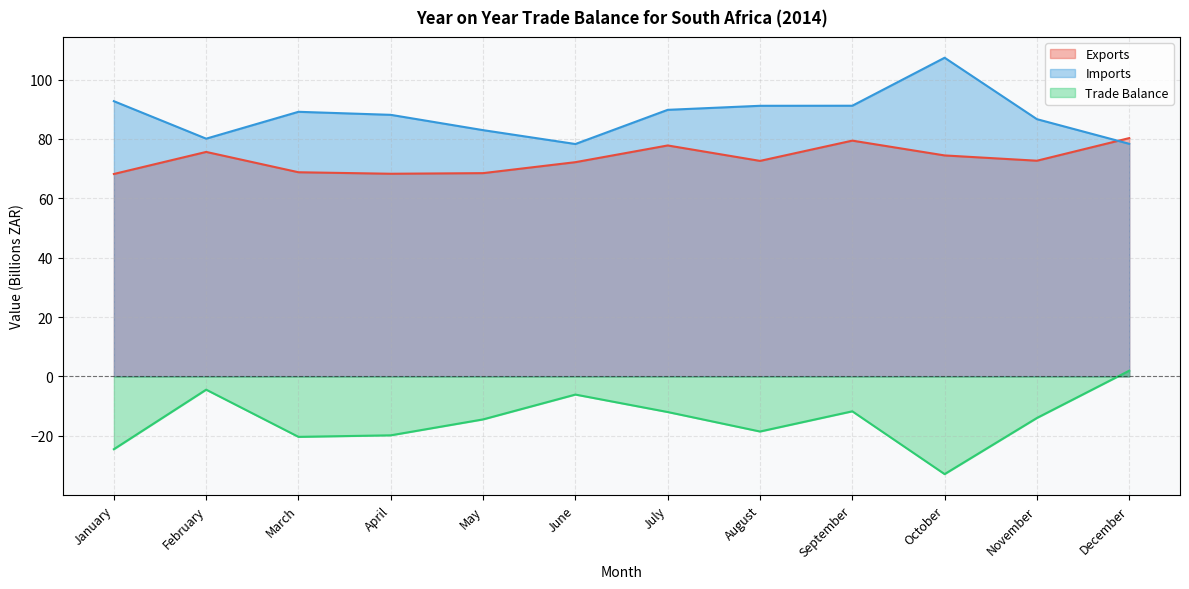

What is the average value of the Imports series?

88.0